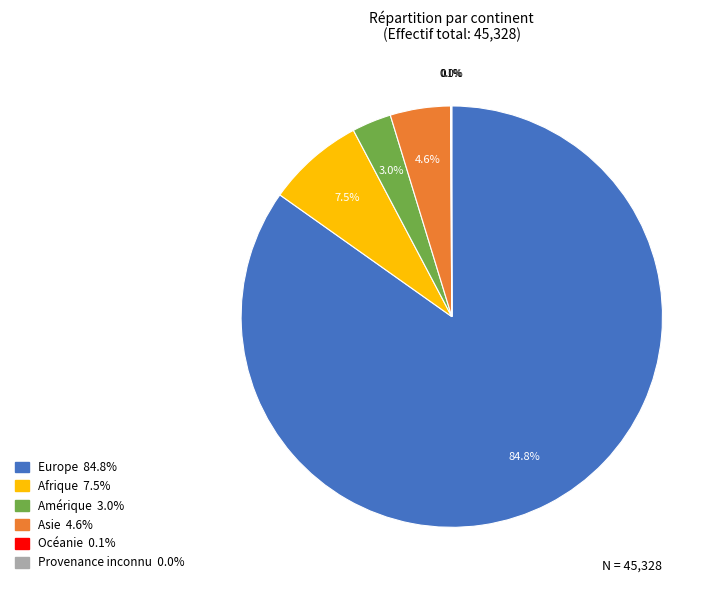

Is there any slice that represents more than half of the pie?

Yes